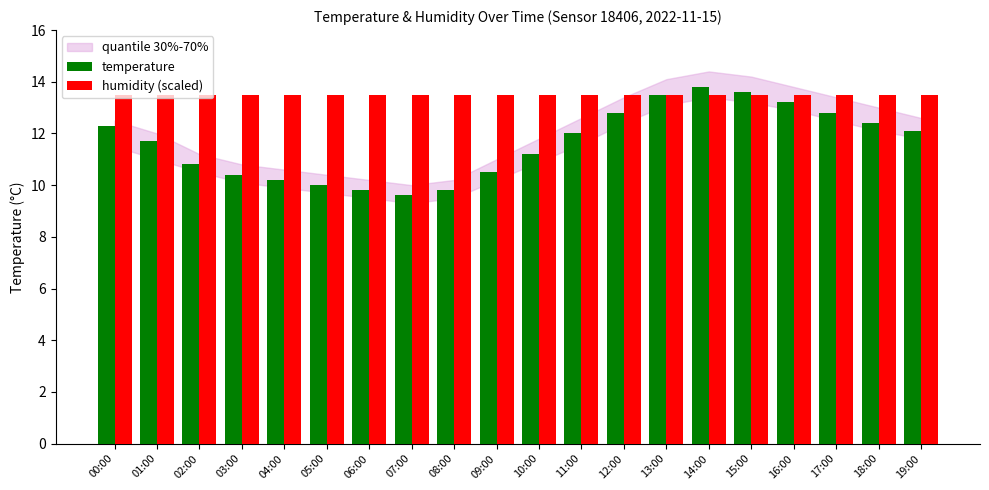

Does the chart contain stacked bars?

No